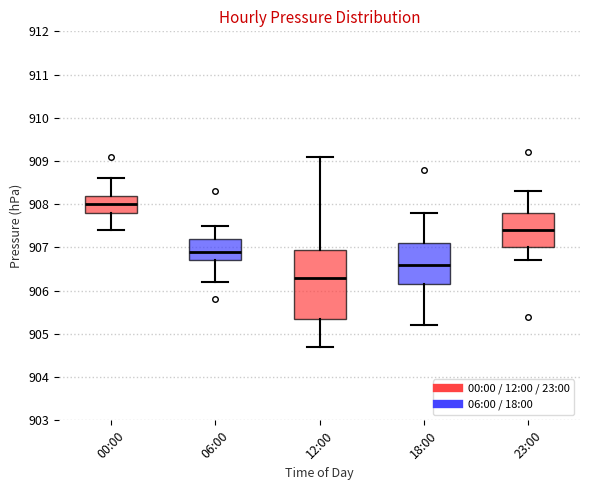

Reading left to right, transcribe this box plot: for each box, give where its median line is, the range the box spans, and where its two whiskers end, as read against the y-axis. The values are not printed on the chart, so give them approximately, as read against the axis.

00:00: median 908.0, box 907.8 to 908.2, whiskers 907.4 to 908.6
06:00: median 906.9, box 906.7 to 907.2, whiskers 906.2 to 907.5
12:00: median 906.3, box 905.4 to 907.0, whiskers 904.7 to 909.1
18:00: median 906.6, box 906.2 to 907.1, whiskers 905.2 to 907.8
23:00: median 907.4, box 907.0 to 907.8, whiskers 906.7 to 908.3